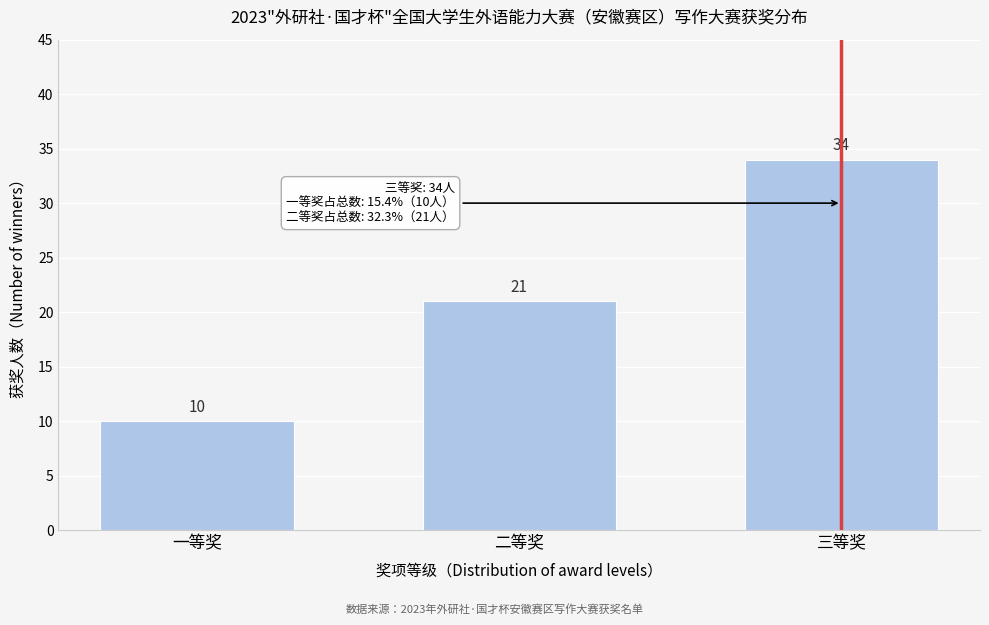

Reading left to right, list all the values displayed in this chart.

一等奖=10	二等奖=21	三等奖=34